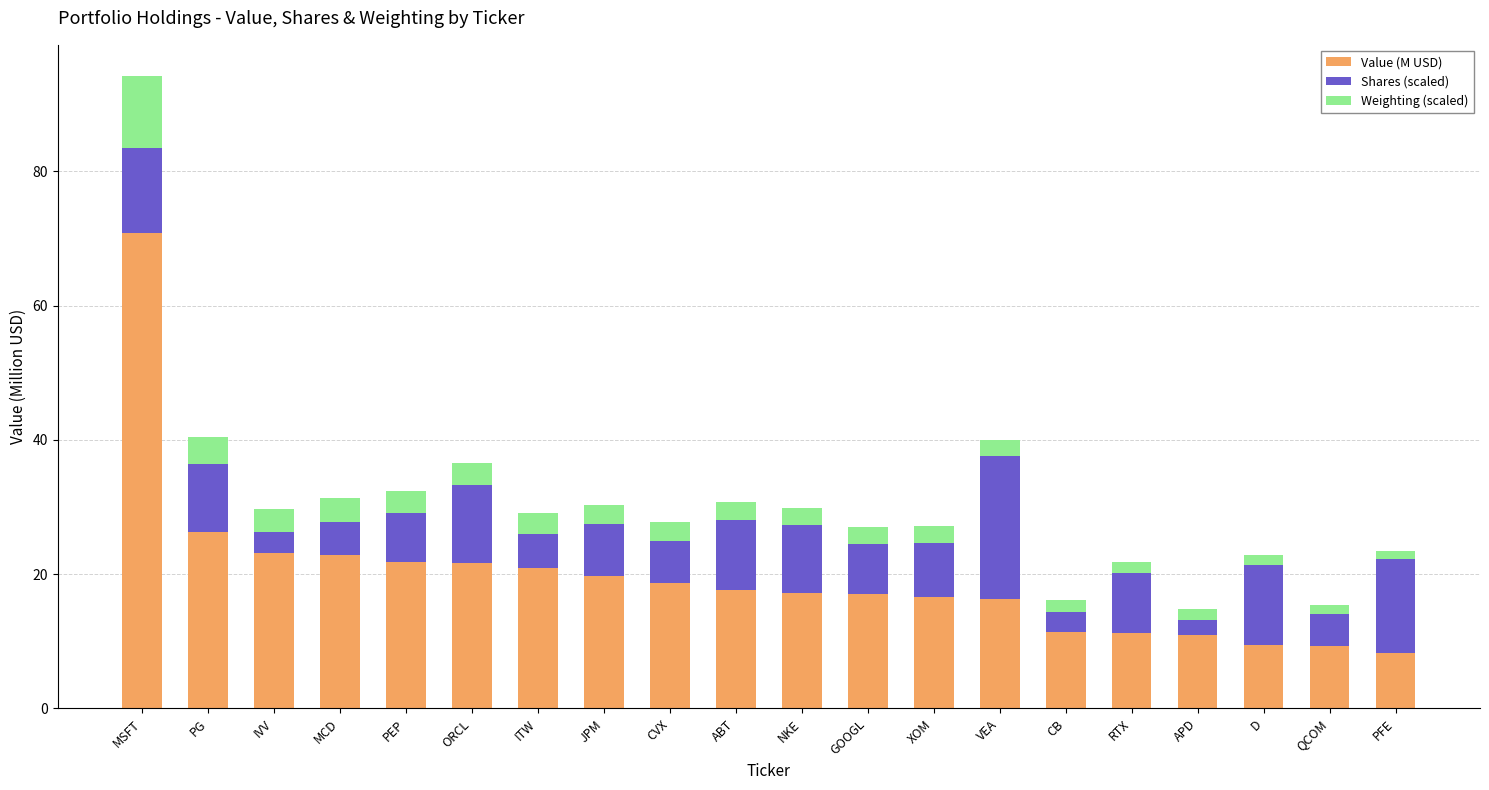

At which category is the sum across all series the highest?

MSFT